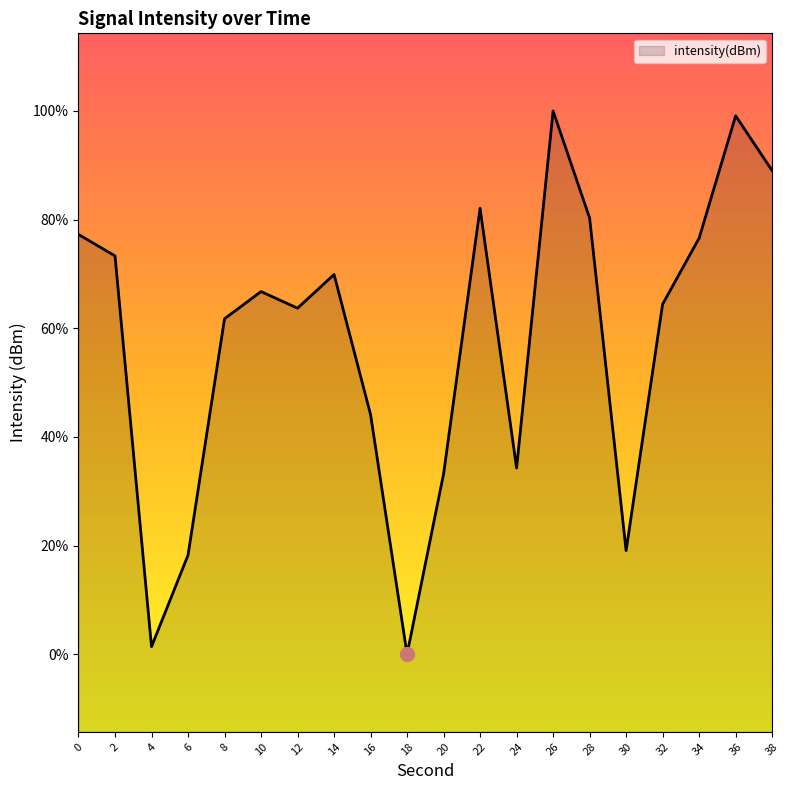

Reading left to right, extract all data points from this chart.

-129.3	-129.9	-139.9	-137.6	-131.5	-130.8	-131.2	-130.3	-133.9	-140.1	-135.5	-128.6	-135.3	-126.1	-128.9	-137.4	-131.1	-129.4	-126.2	-127.7